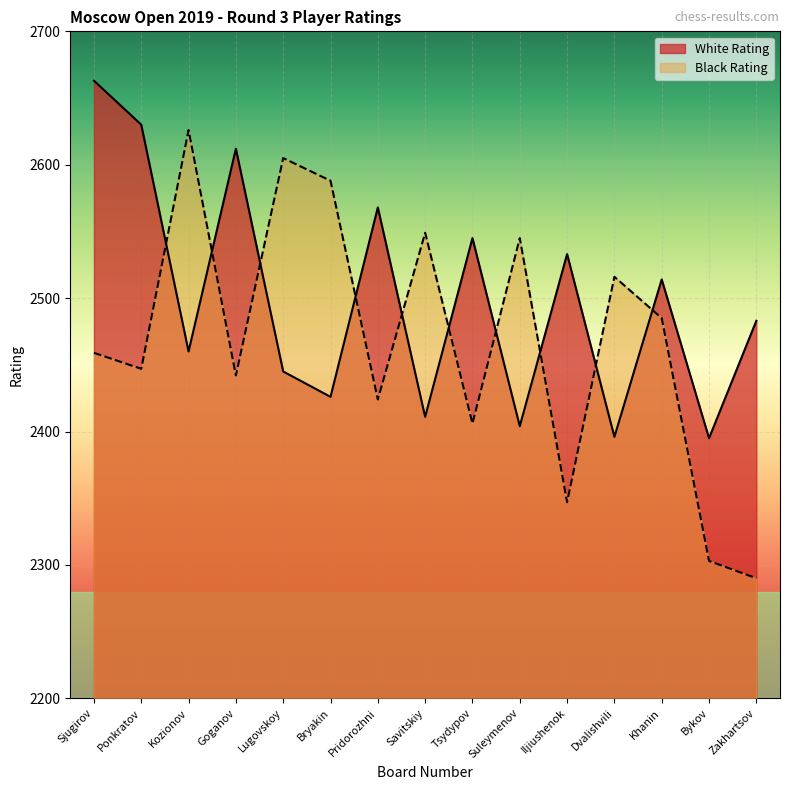

What is the value of the White point at the 12th from the left?

2396